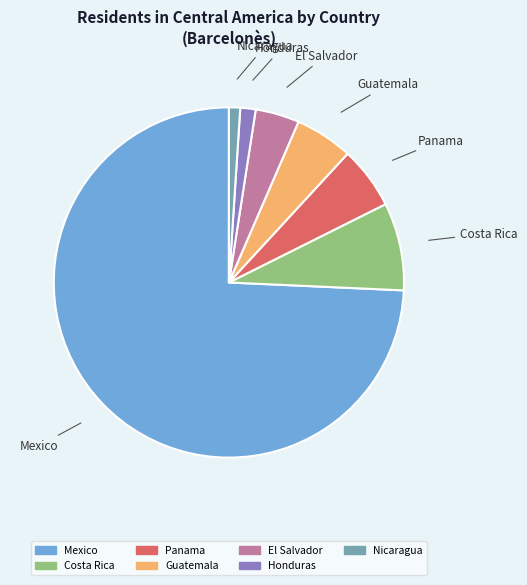

Between Nicaragua and Panama, which is larger?

Panama